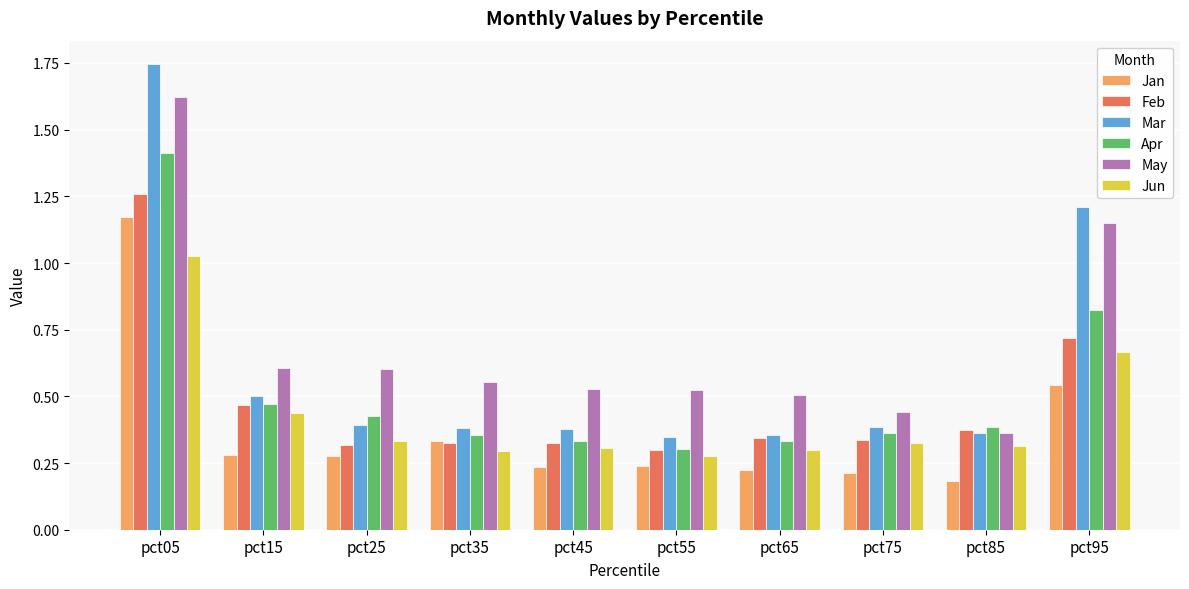

Is the value of Mar at pct85 greater than the value of May at pct05?

No